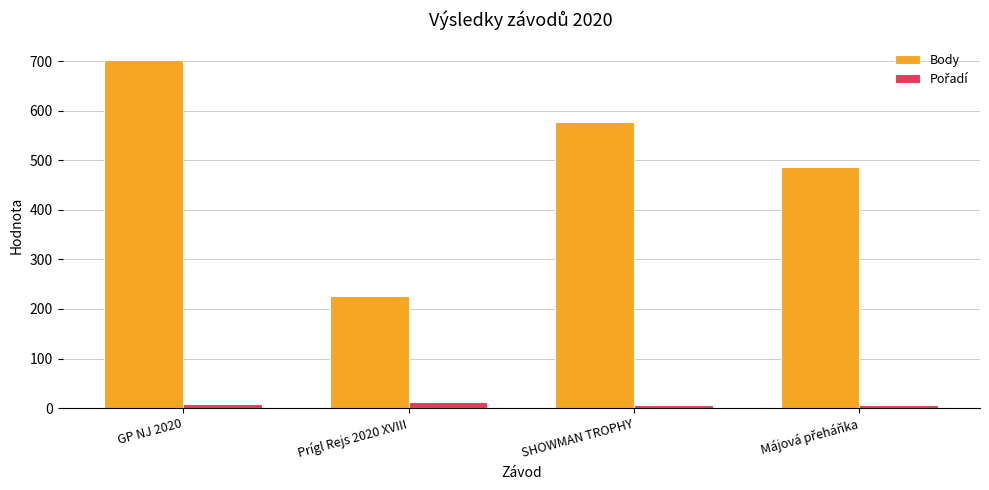

The Body series shows 893 at SHOWMAN TROPHY. True or false?

False